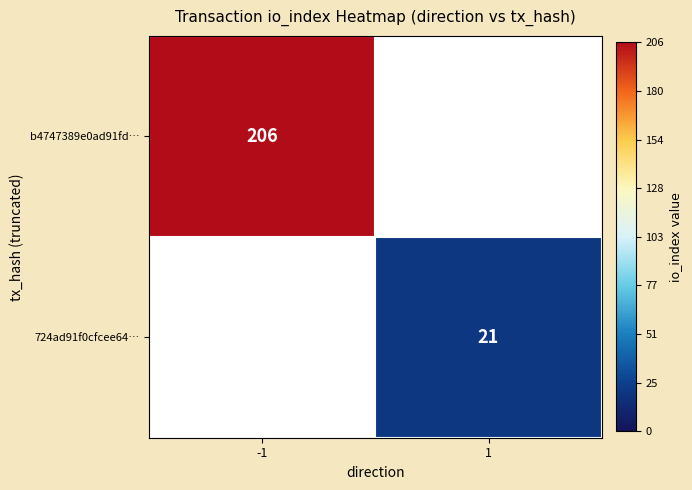

The value of 724ad91f0cfcee64… at 1 is 9.4. True or false?

False